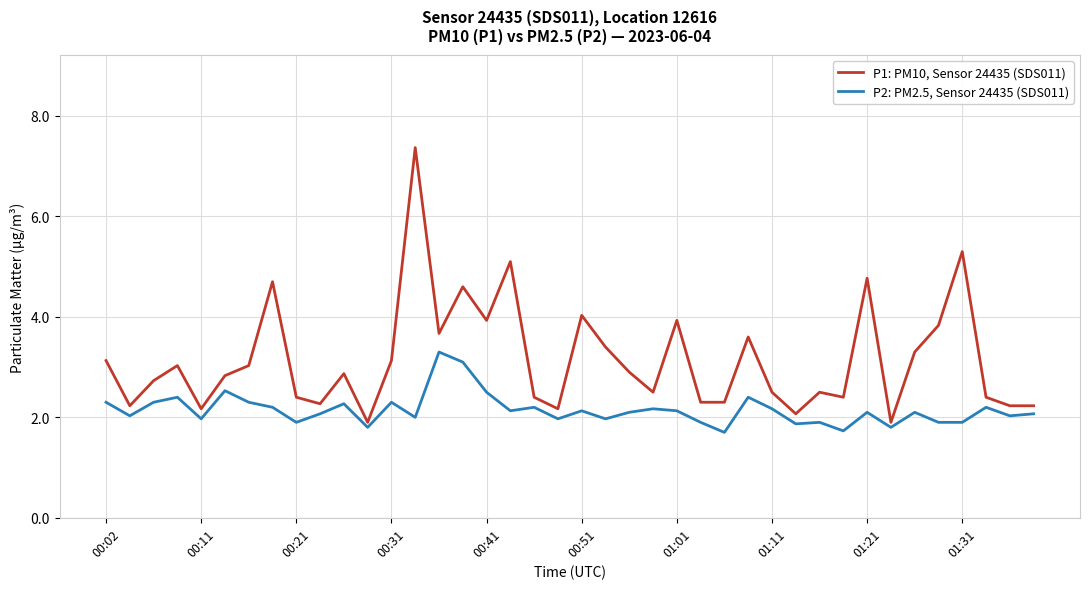

What is the smallest value displayed?

1.7